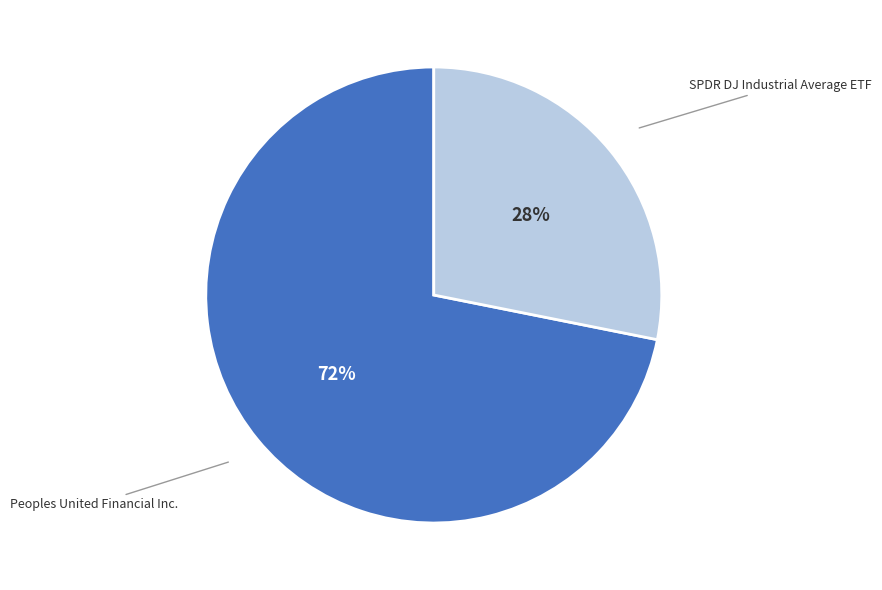

How many segments does this pie chart have?

2